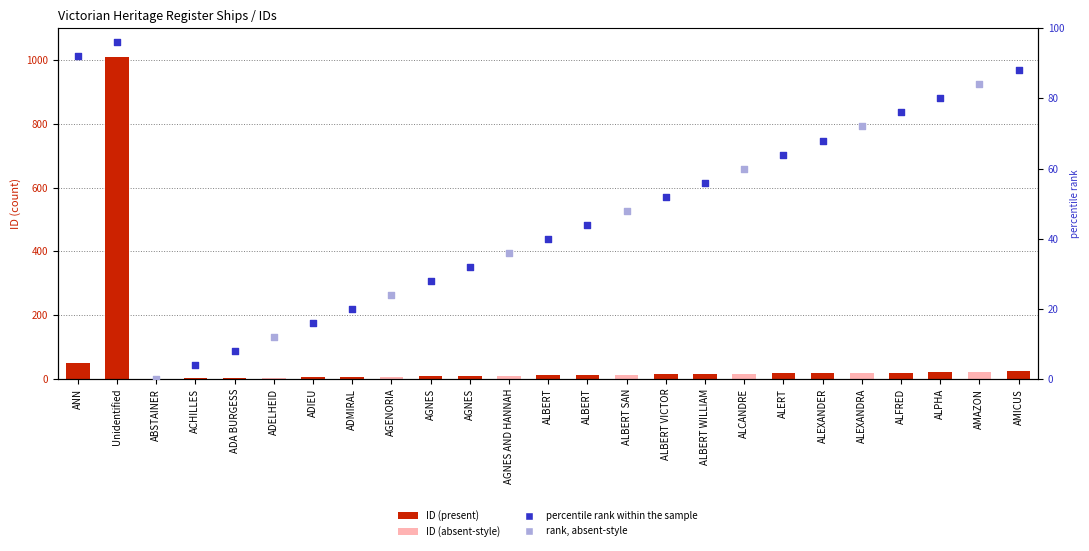

Between ALEXANDER and AMAZON, which is larger?

AMAZON